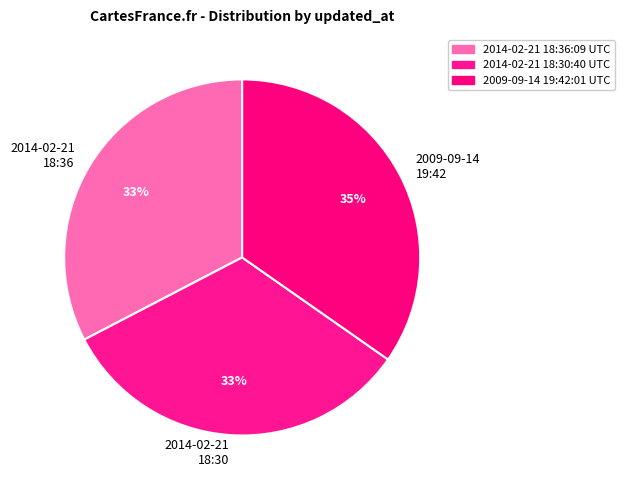

Count the number of slices in the pie.

3